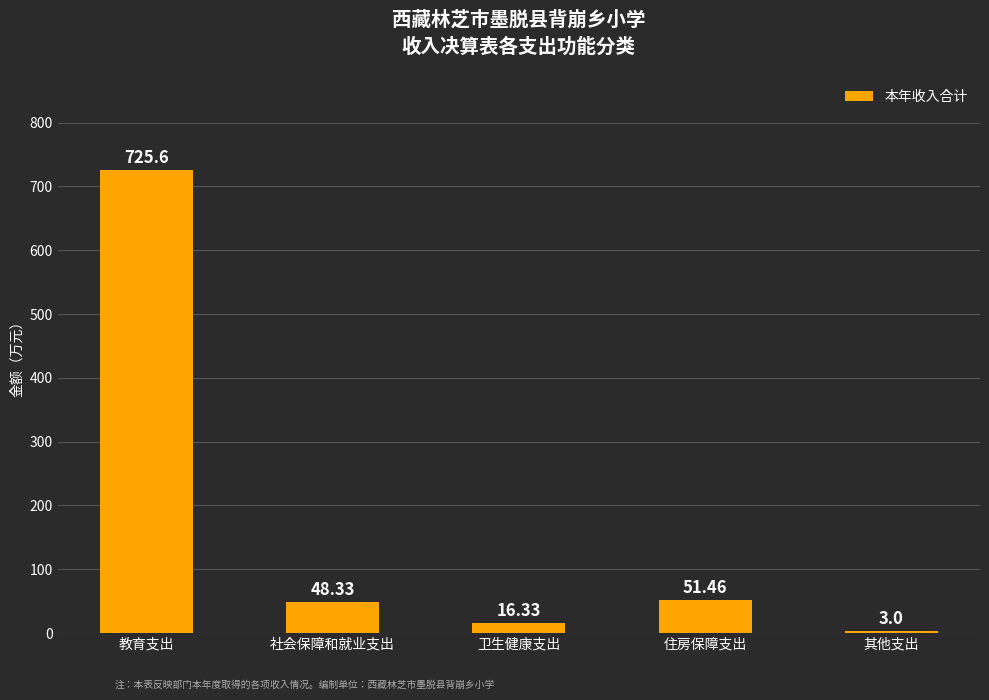

Count the number of categories in the chart.

5